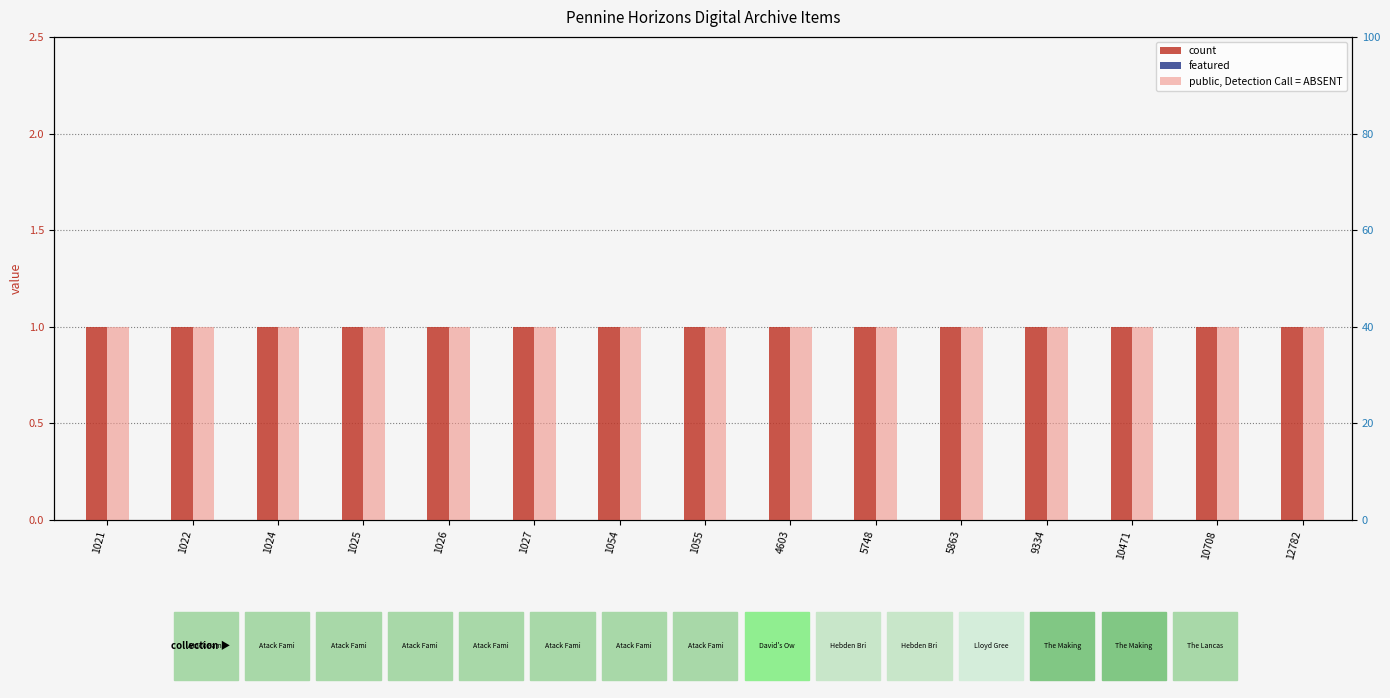

At which category is the sum across all series the highest?

1021